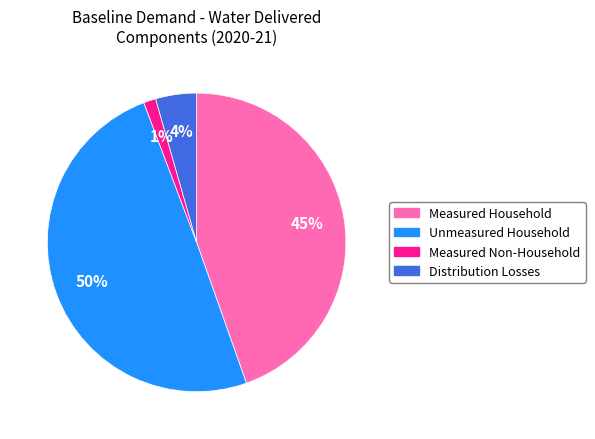

How many segments does this pie chart have?

4